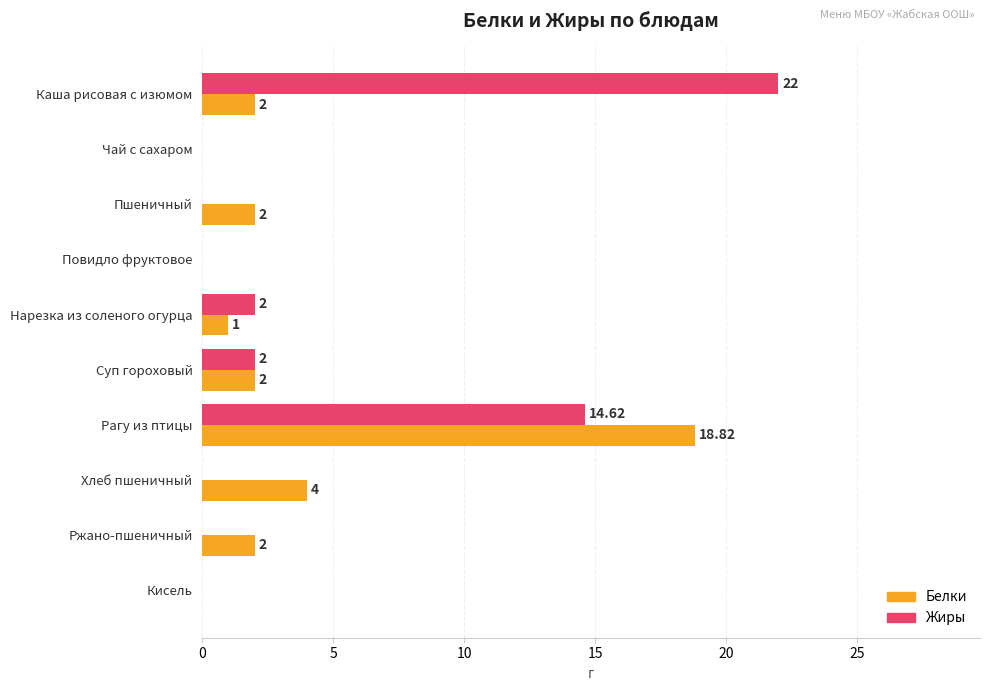

At which category is the sum across all series the highest?

Рагу из птицы